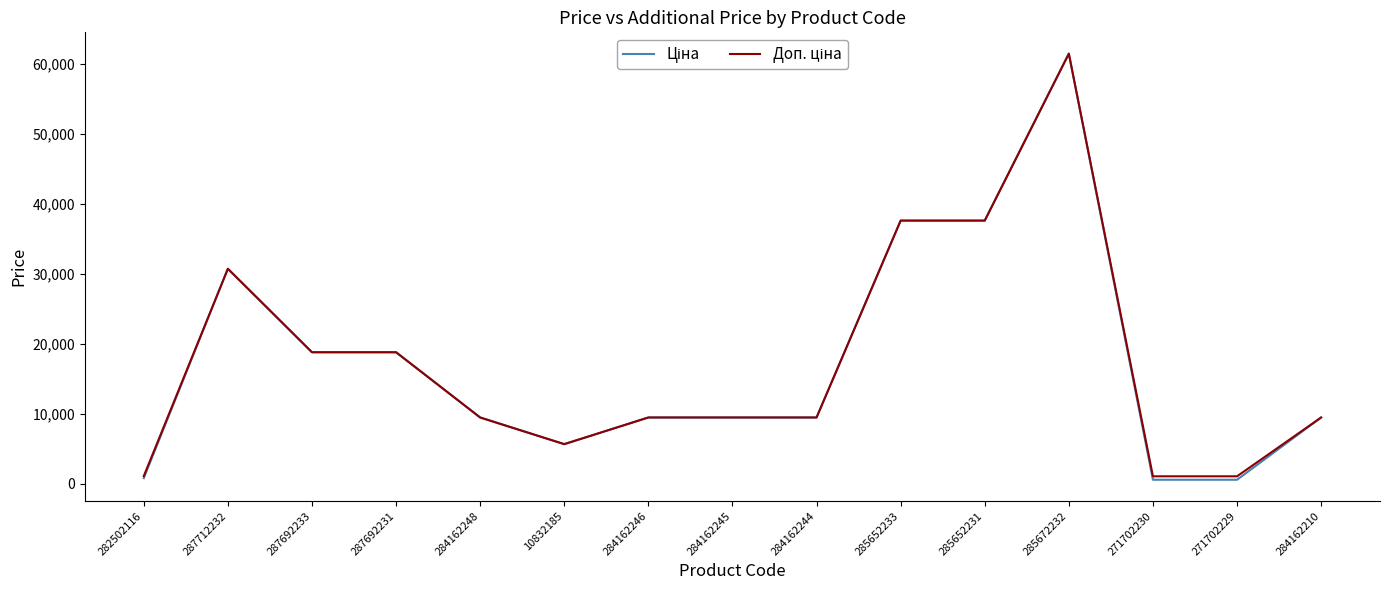

At which category is the sum across all series the highest?

285672232